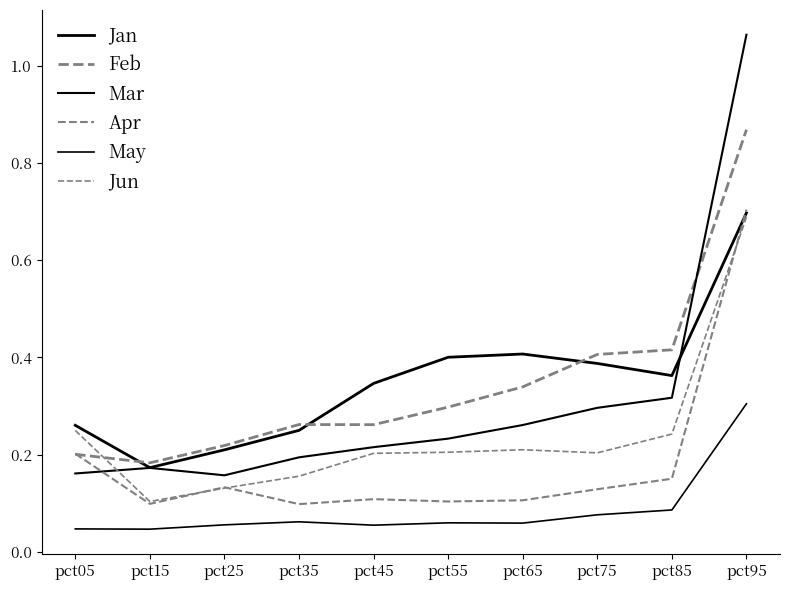

Which has a higher value, pct55 or pct15?

pct55